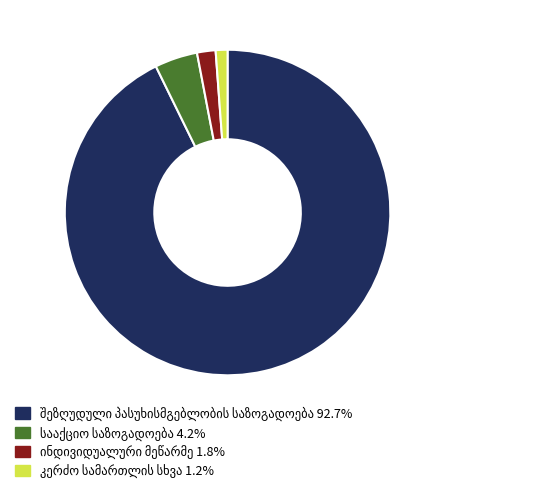

Is there a majority slice in this chart?

Yes